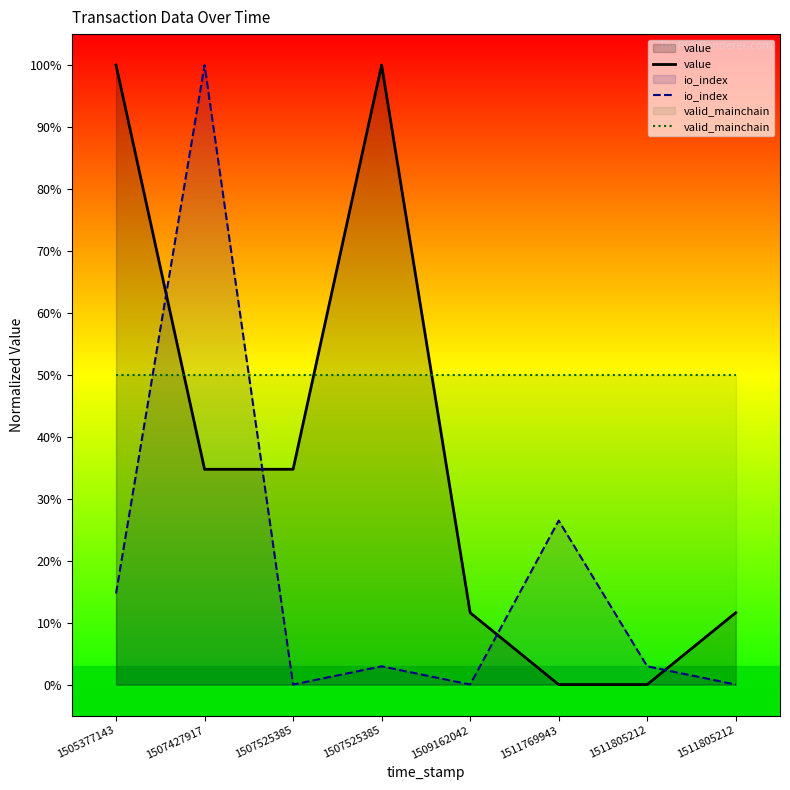

The valid_mainchain series shows 0.5 at 1507427917. True or false?

True